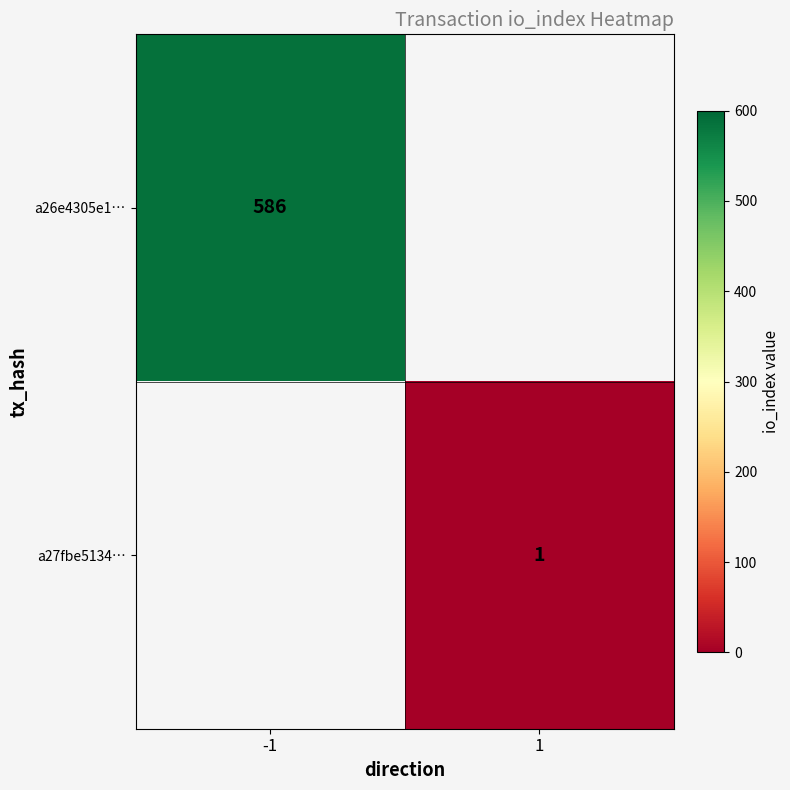

How many data points does each series have?

2